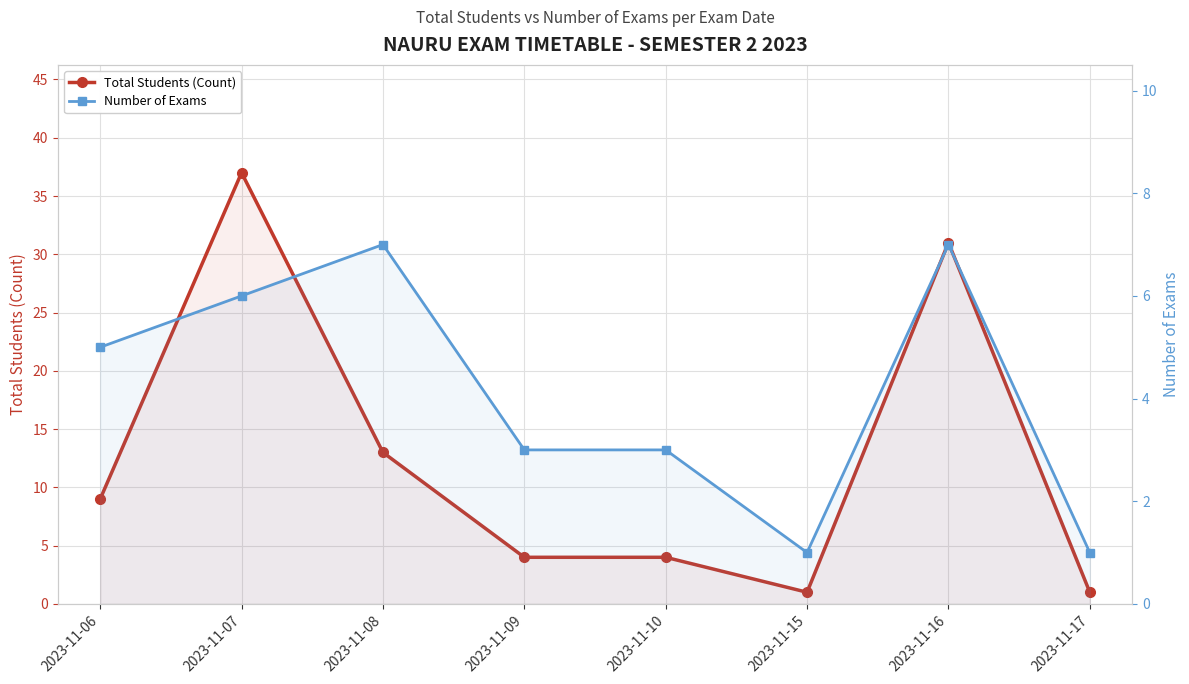

How many series are shown in this chart?

2